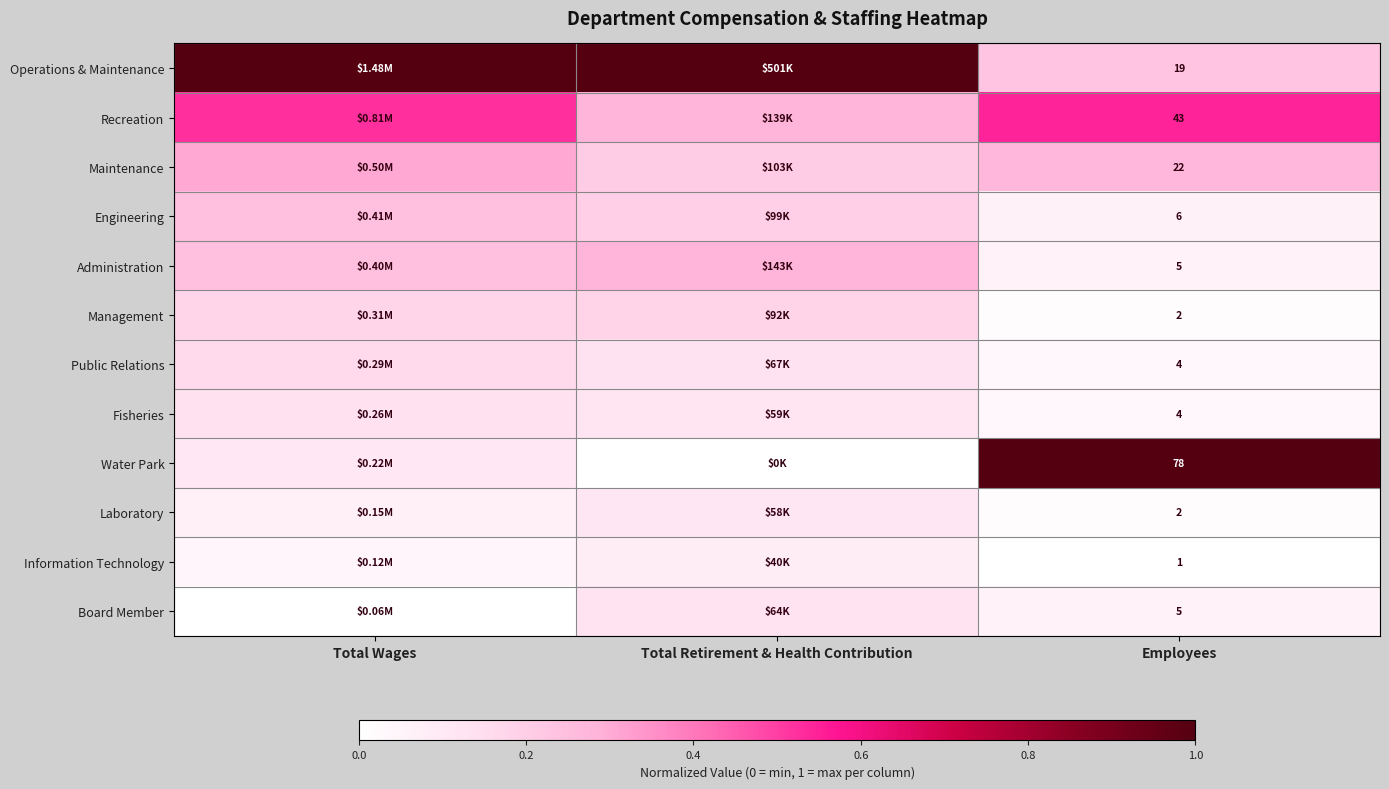

At which category is the sum across all series the highest?

Total Wages